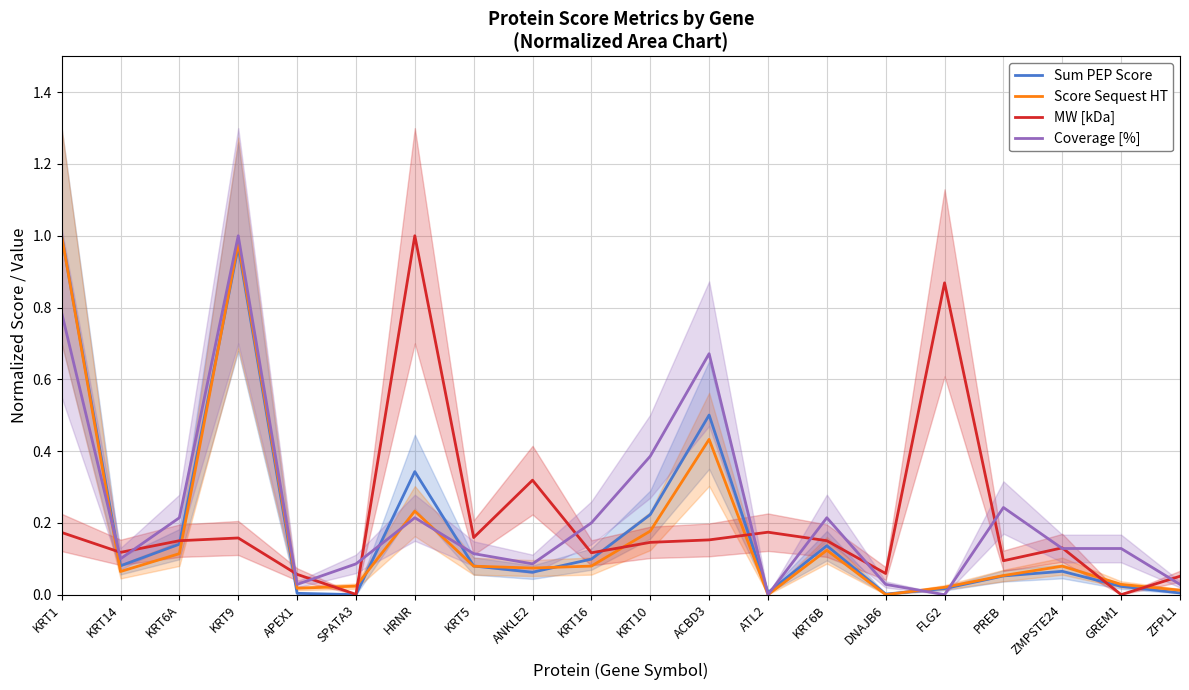

Does the chart have visible grid lines?

Yes